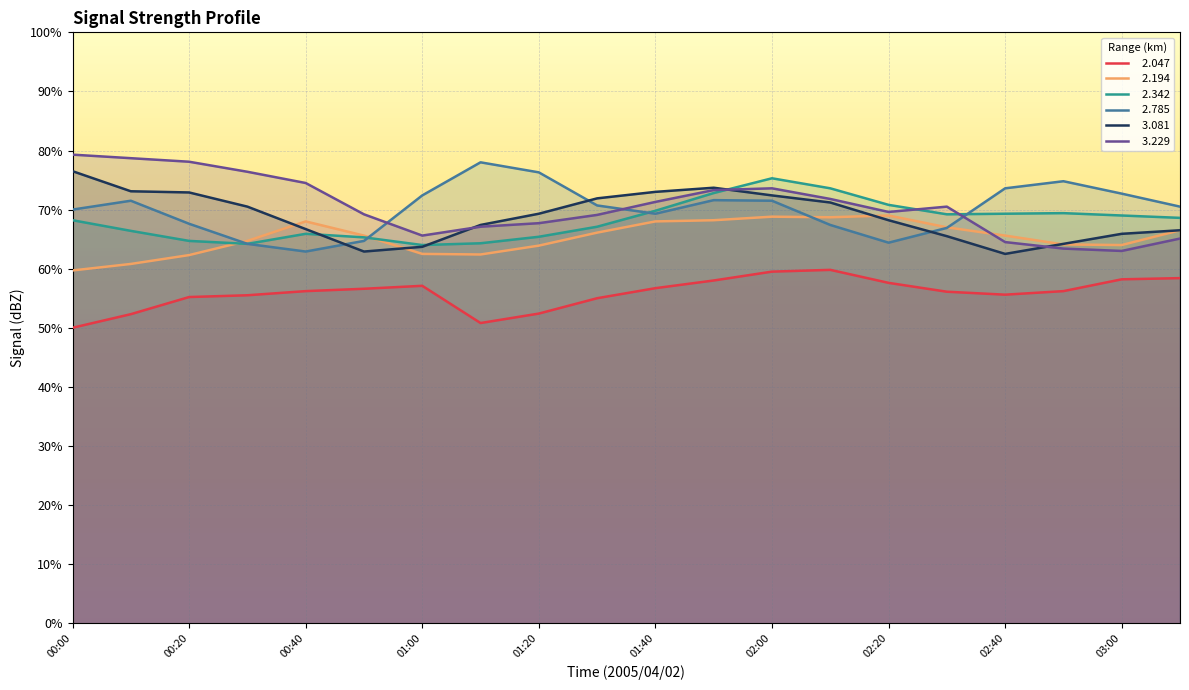

How many data points does each series have?

20